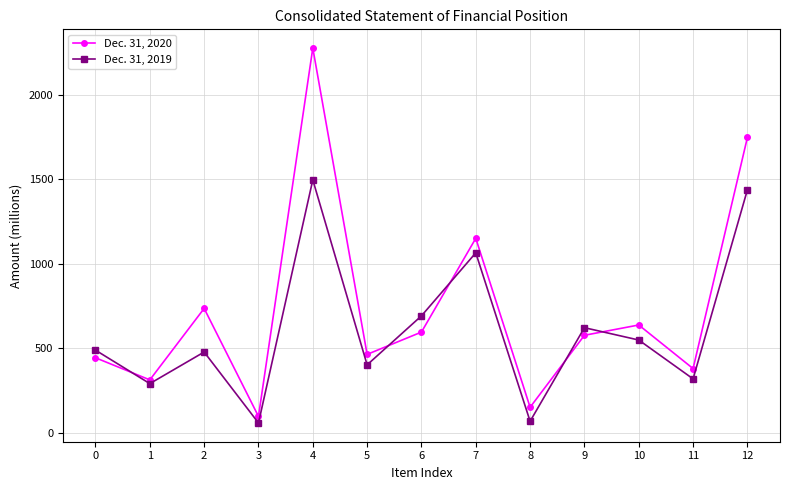

The value of Dec. 31, 2020 at 8 is 233. True or false?

False